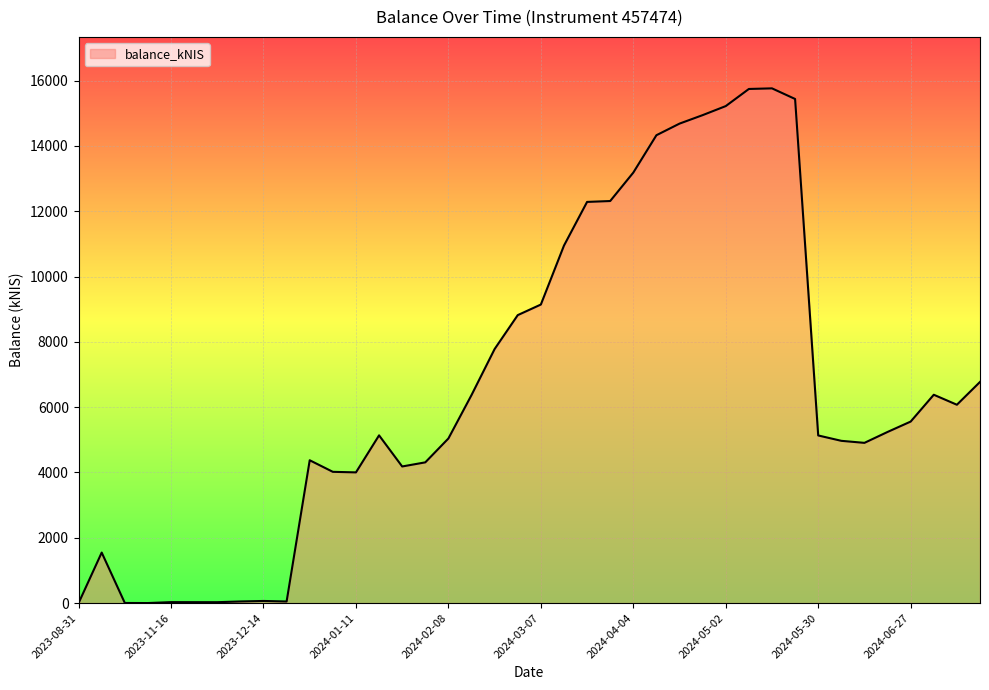

What is the greatest value displayed?

15763.4